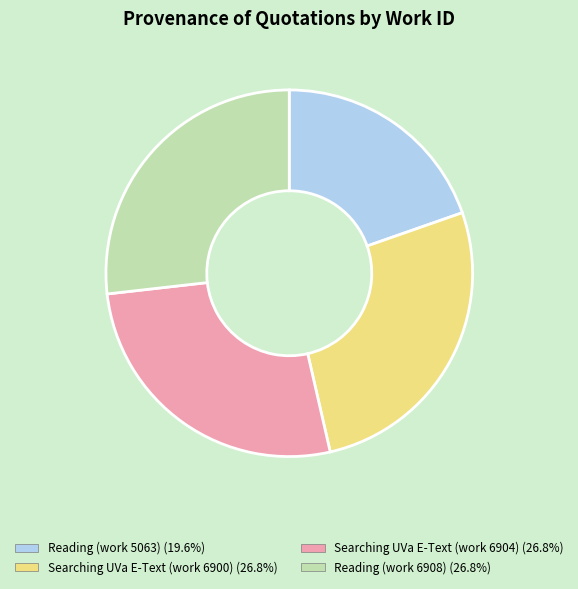

Do Reading (work 6908) and Searching UVa E-Text (work 6904) together represent more than half of the pie?

Yes